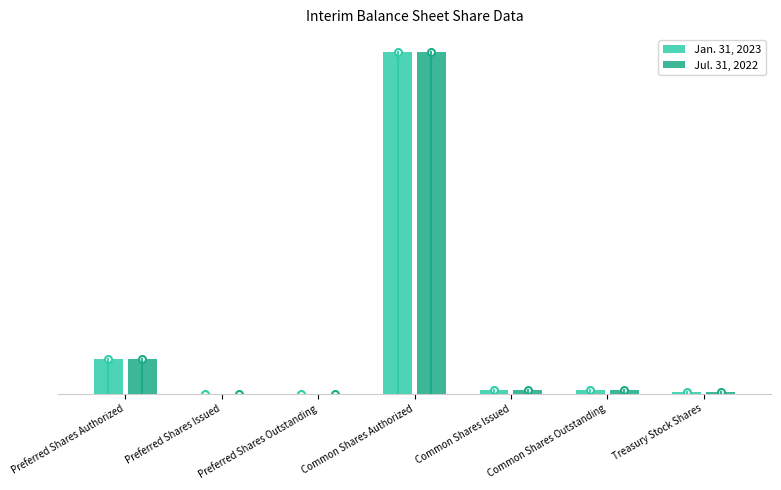

Reading left to right, list all the values displayed in this chart.

Jan. 31, 2023: Preferred Shares Authorized=10000000	Preferred Shares Issued=1000	Preferred Shares Outstanding=1000	Common Shares Authorized=100000000	Common Shares Issued=940621	Common Shares Outstanding=940621	Treasury Stock Shares=520000
Jul. 31, 2022: Preferred Shares Authorized=10000000	Preferred Shares Issued=1000	Preferred Shares Outstanding=1000	Common Shares Authorized=100000000	Common Shares Issued=940621	Common Shares Outstanding=940621	Treasury Stock Shares=520000